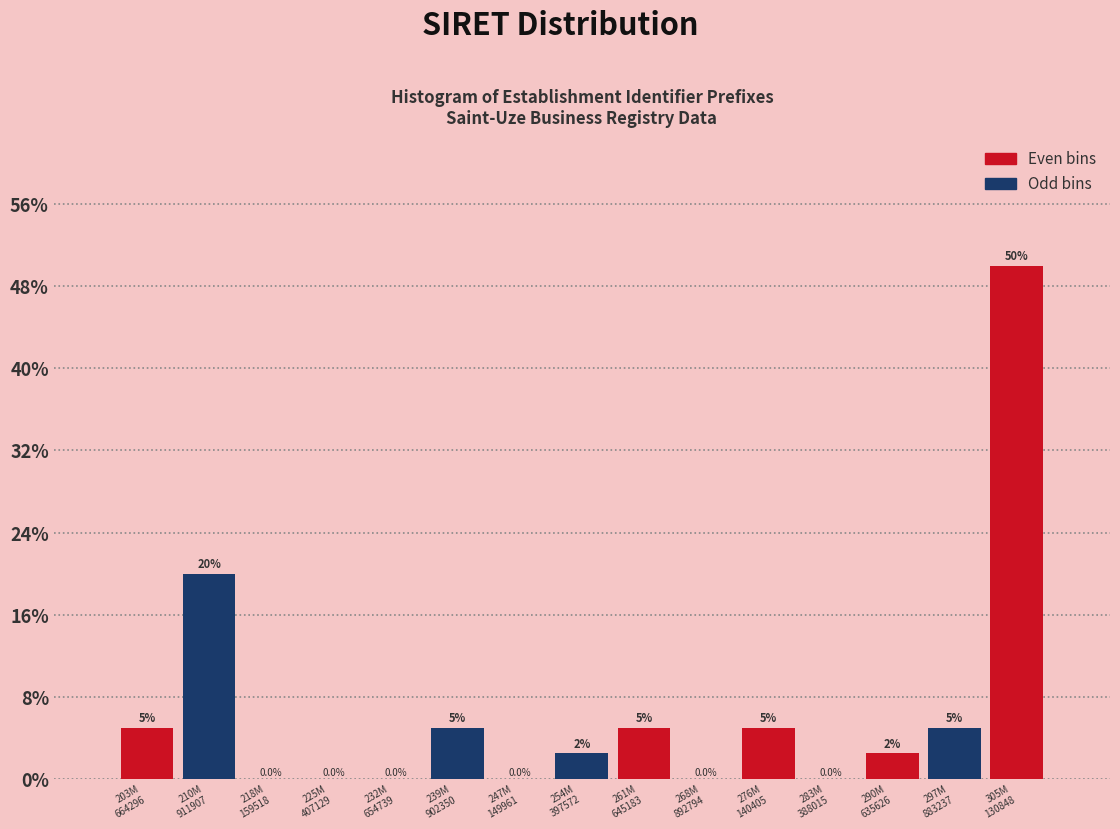

What is the maximum value shown in the chart?

50.0